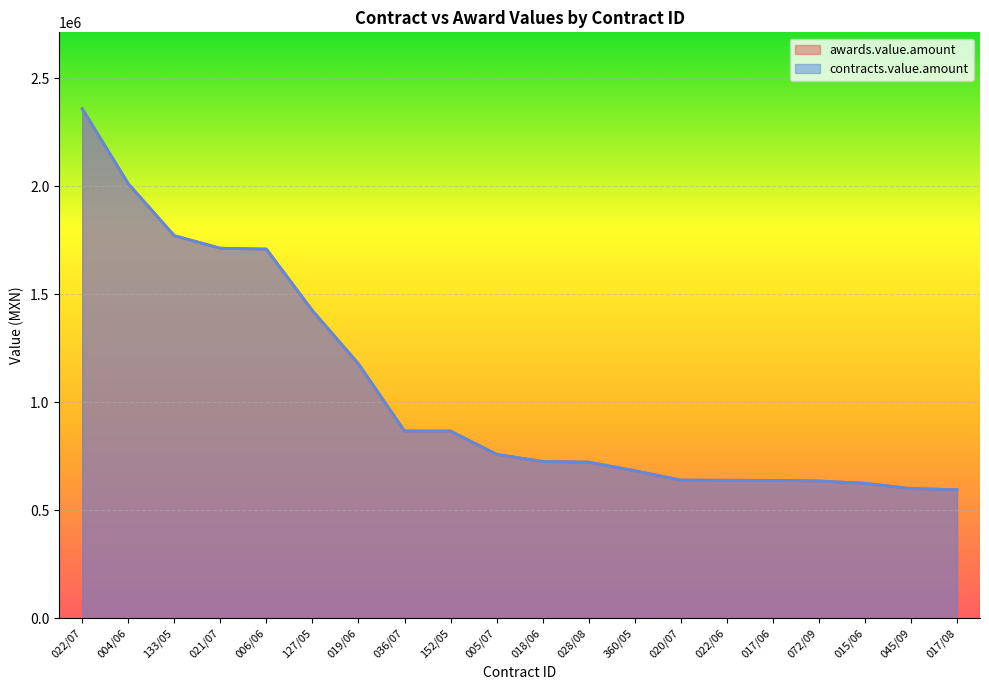

What is the label of the 13th point from the left?

360/05